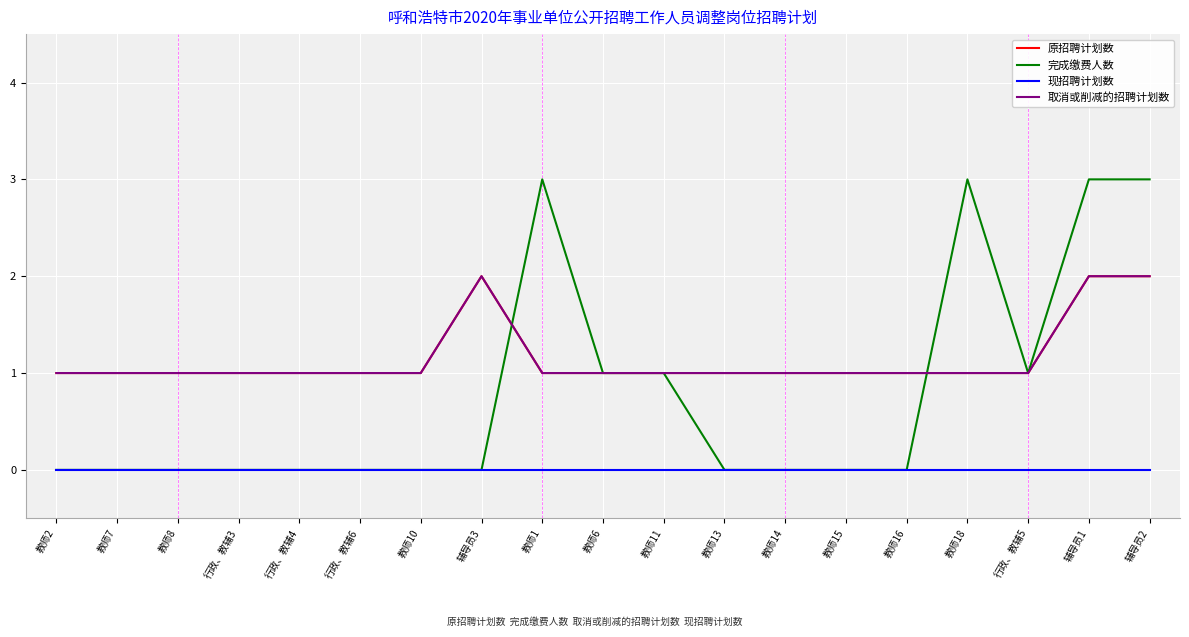

Reading left to right, transcribe all the data shown in this chart.

原招聘计划数: 1	1	1	1	1	1	1	2	1	1	1	1	1	1	1	1	1	2	2
完成缴费人数: 0	0	0	0	0	0	0	0	3	1	1	0	0	0	0	3	1	3	3
现招聘计划数: 0	0	0	0	0	0	0	0	0	0	0	0	0	0	0	0	0	0	0
取消或削减的招聘计划数: 1	1	1	1	1	1	1	2	1	1	1	1	1	1	1	1	1	2	2